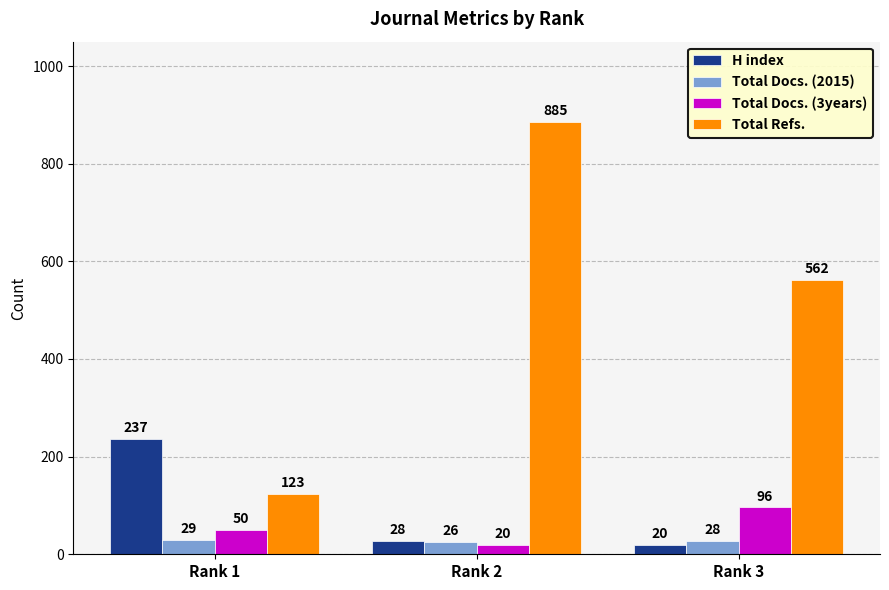

How many bars are there in each group?

4